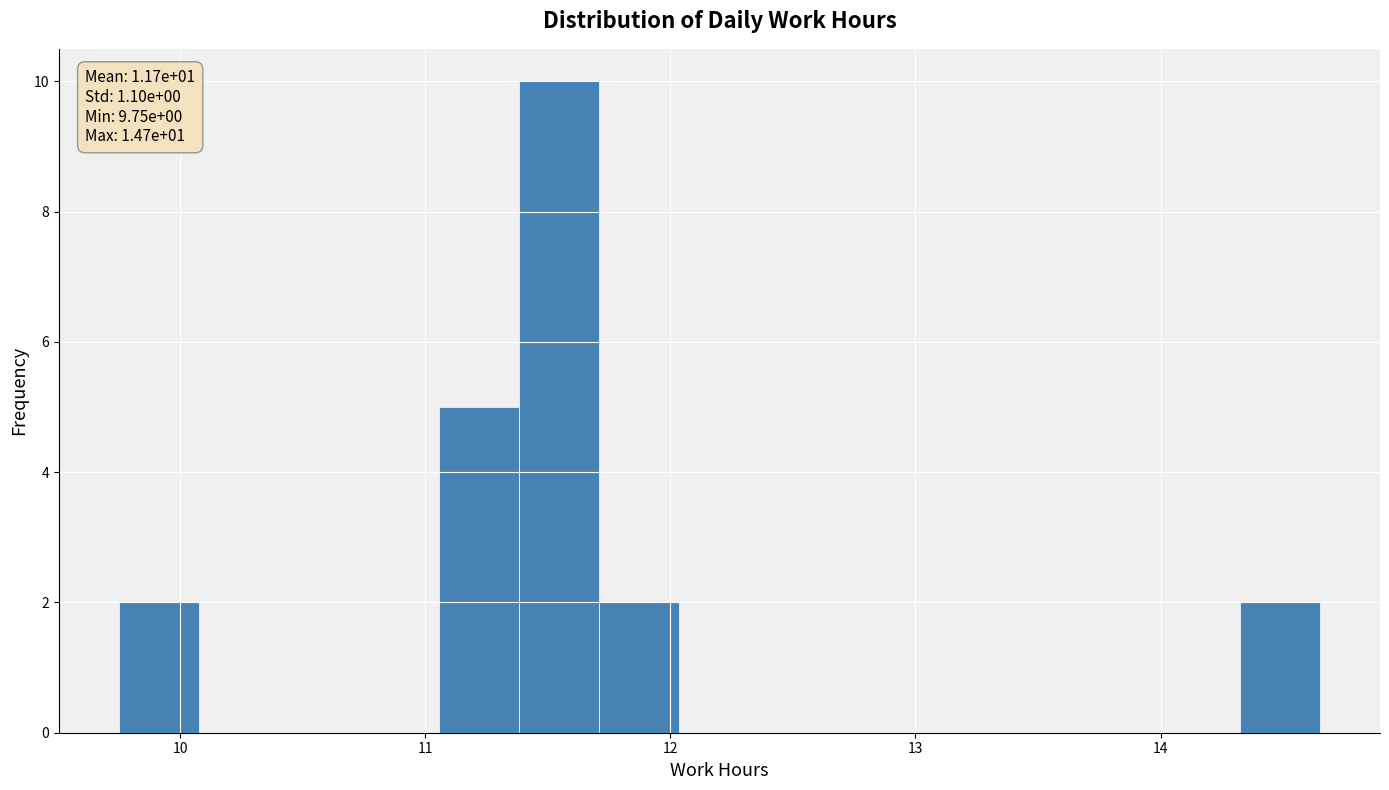

Around what value on the x-axis is the tallest bar? Give the approximate position of its centre, as read against the axis.

11.5